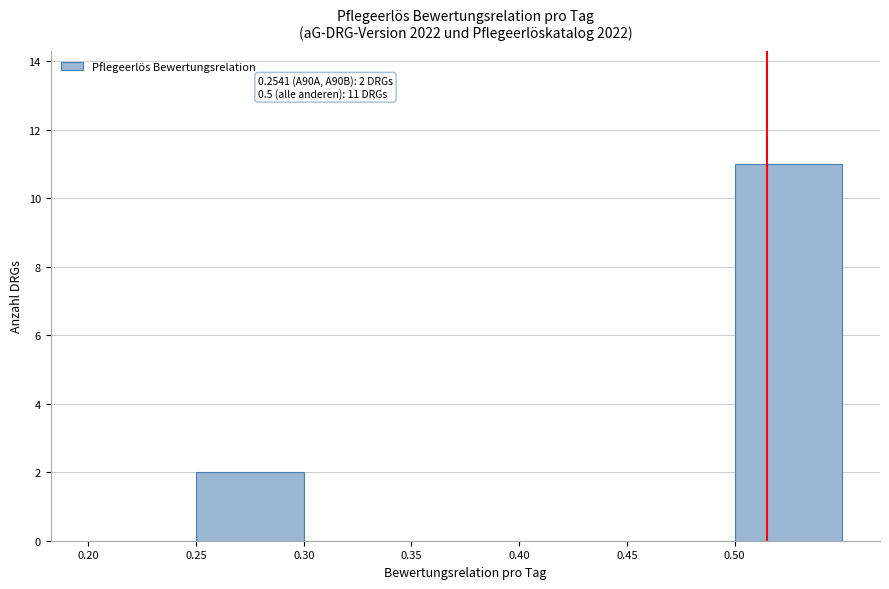

Which range on the x-axis has the tallest bar?

0.50 to 0.55